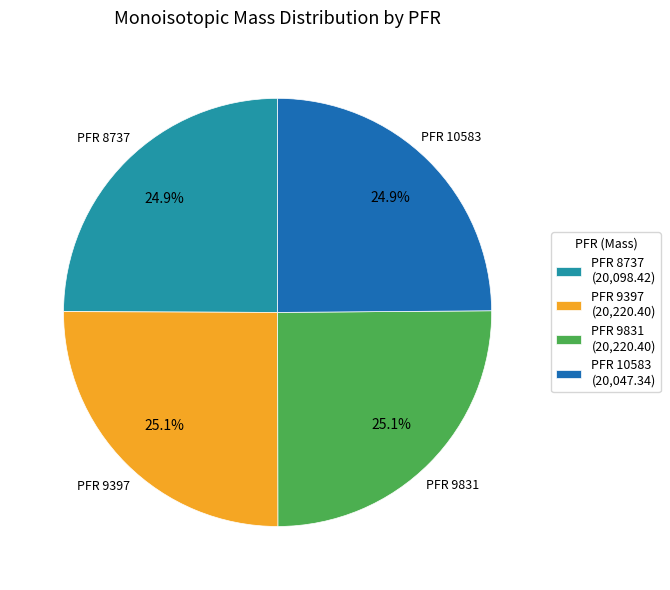

Is there a majority slice in this chart?

No